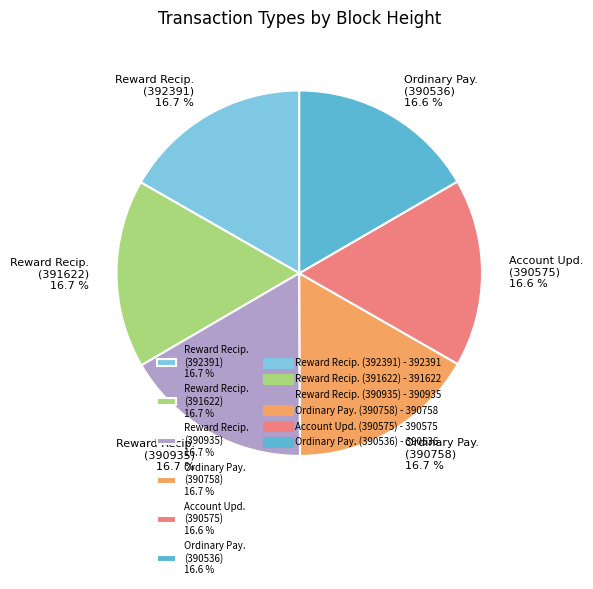

Is there a majority slice in this chart?

No